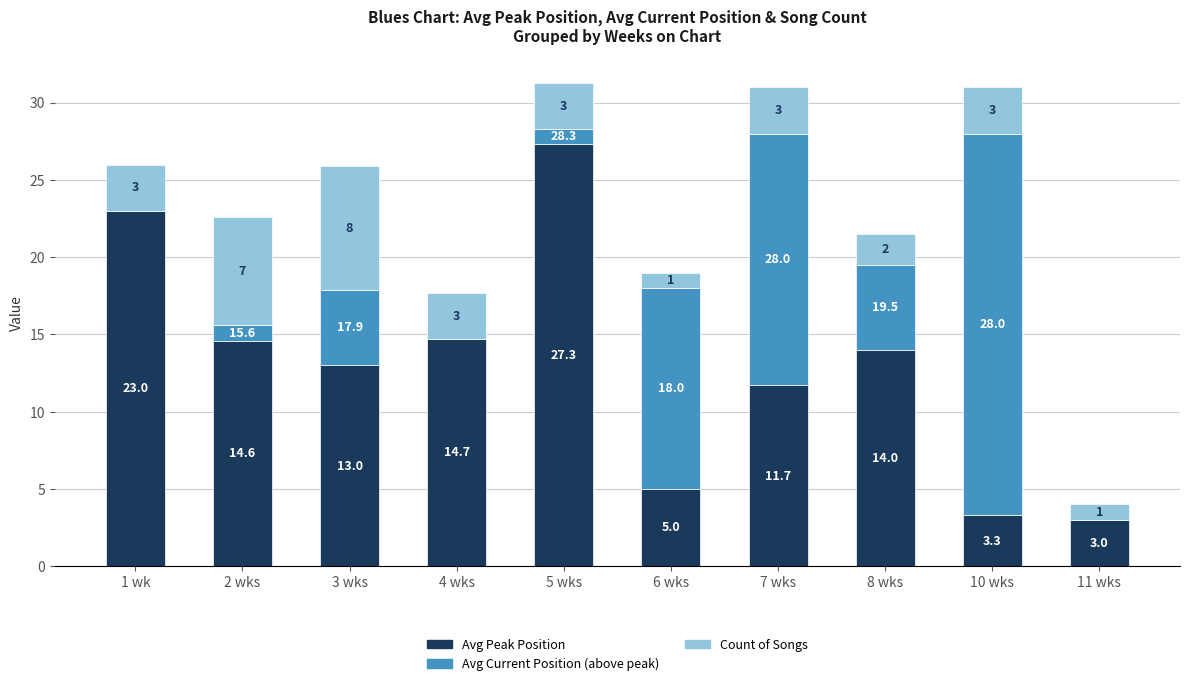

What is the total value across all series at 8 wks?

21.5